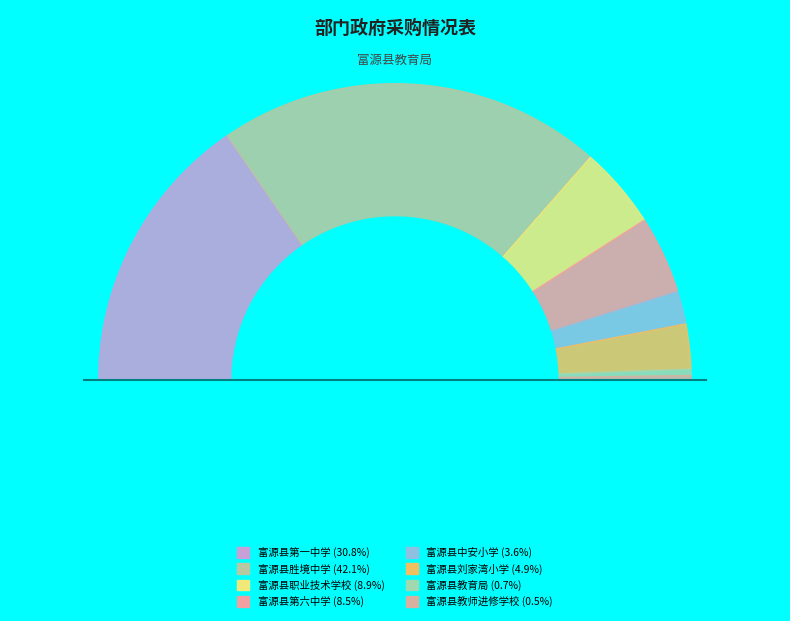

To the nearest percent, what percentage of the pie is 富源县中安小学?

4%